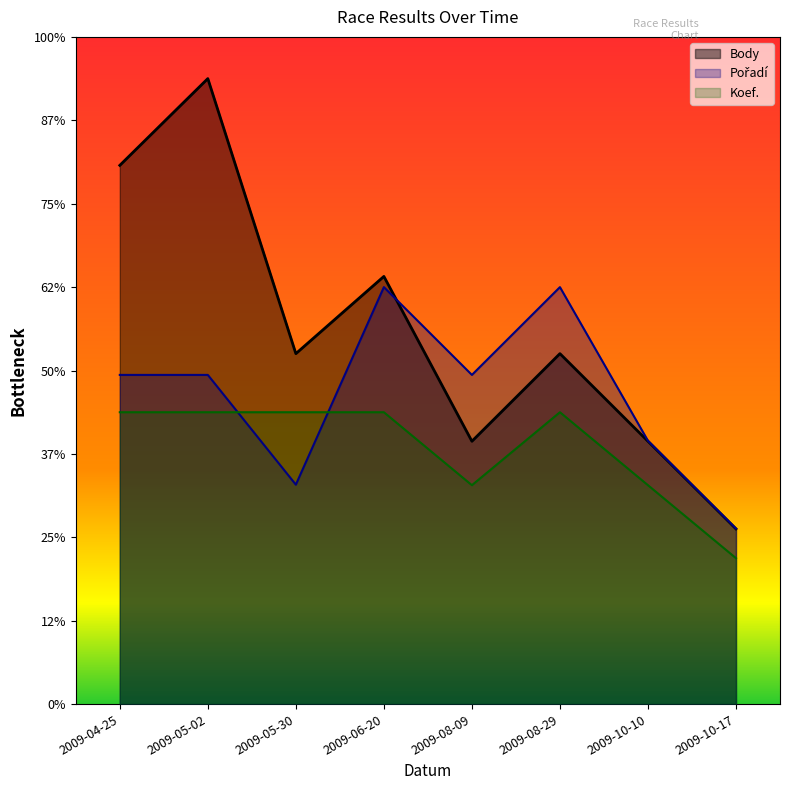

True or false: Body has a value of 746.4 at 2009-08-29.

False